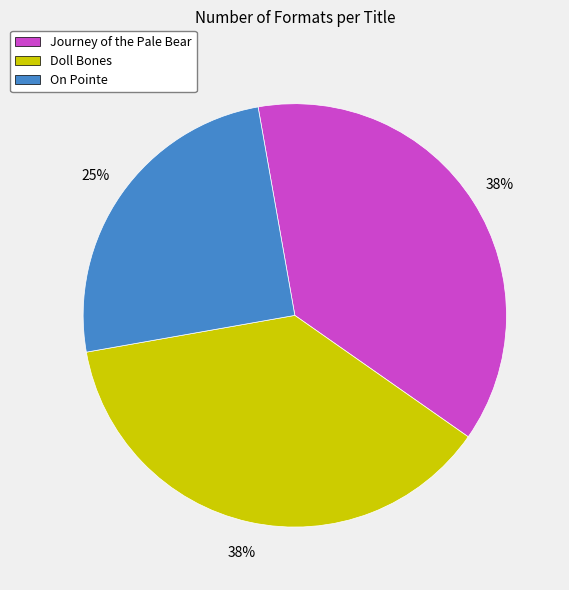

How many slices are in this pie chart?

3